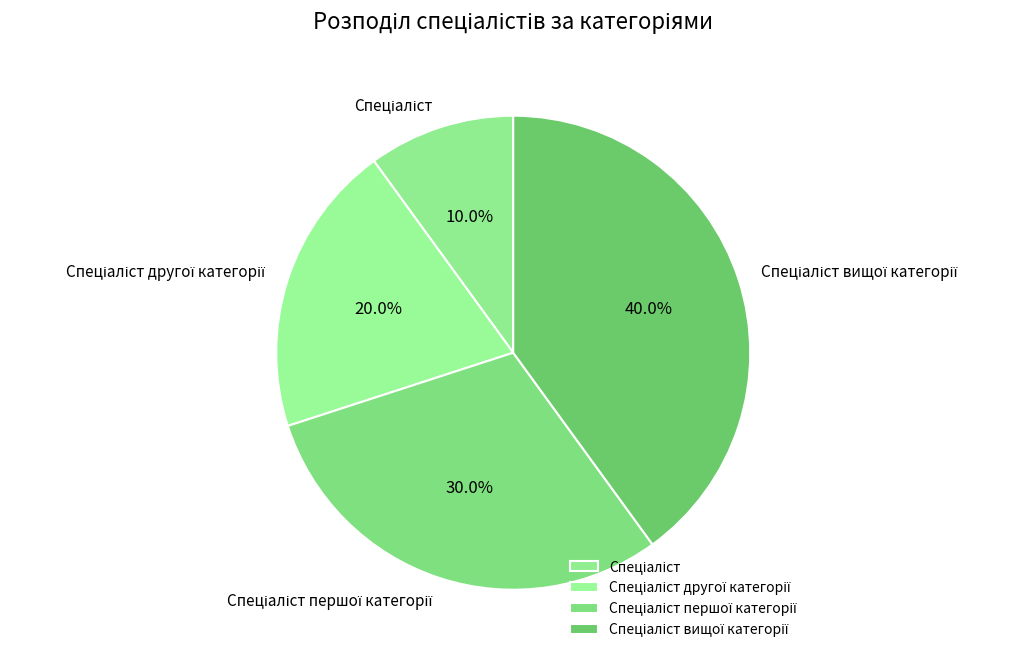

Is there any slice that represents more than half of the pie?

No